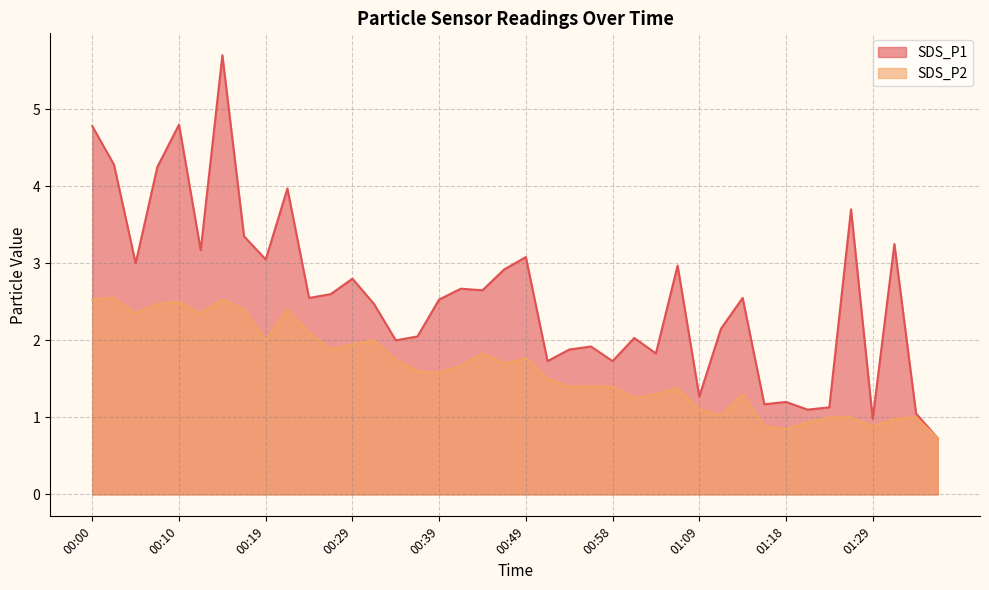

True or false: SDS_P2 and SDS_P1 cross at least once.

False